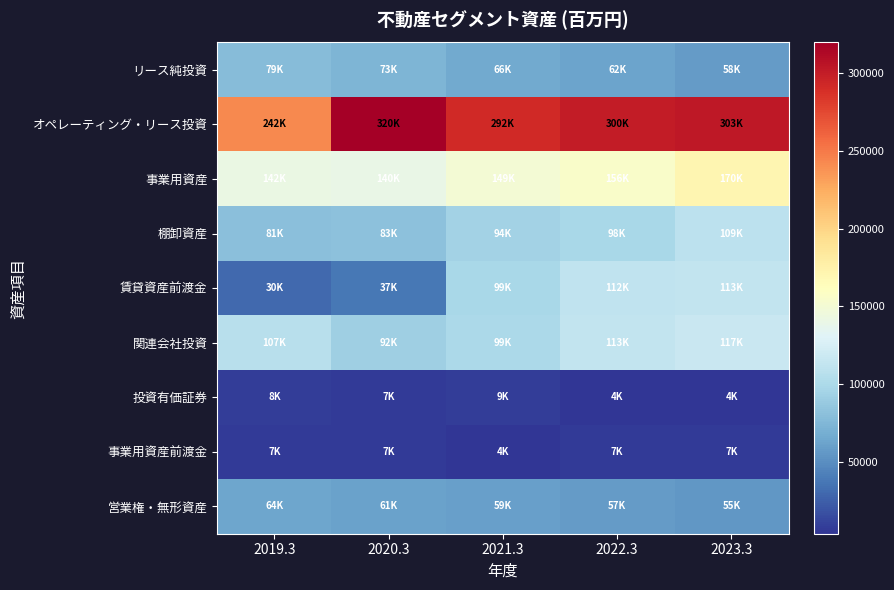

At which category does the chart reach its minimum across all series?

2023.3